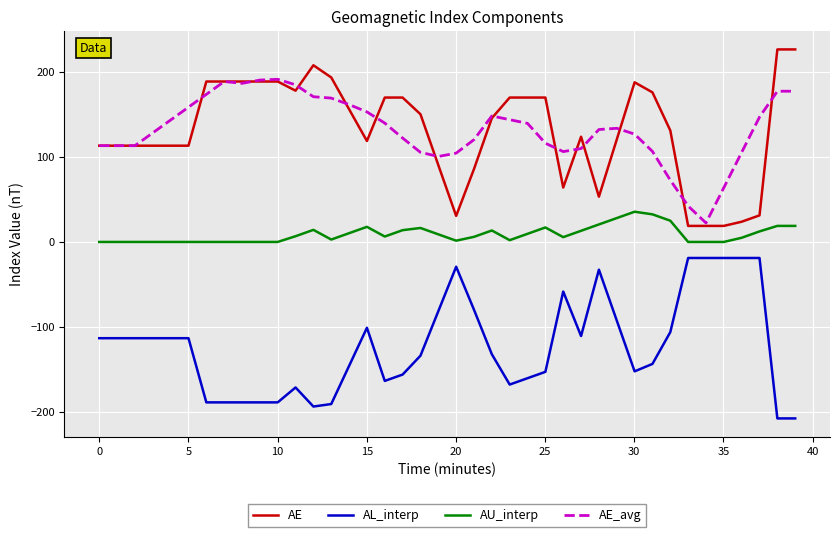

What is the maximum value for AU_interp?

35.5